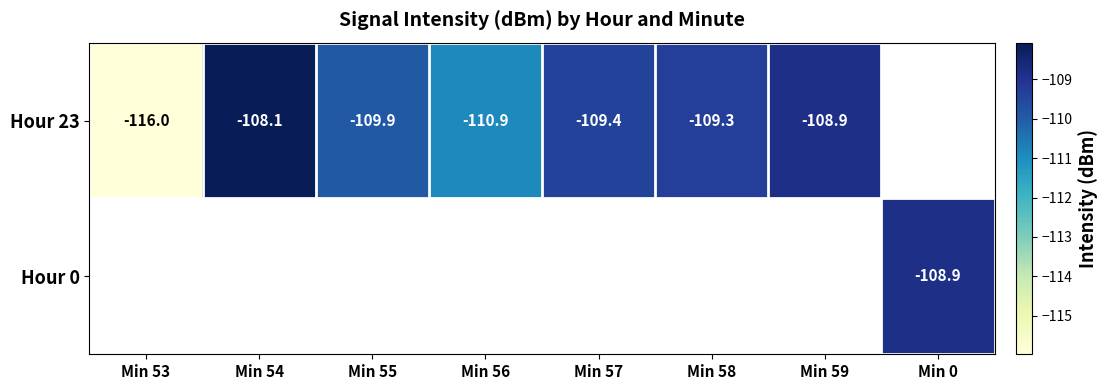

How many negative values does the Hour 23 series have?

7